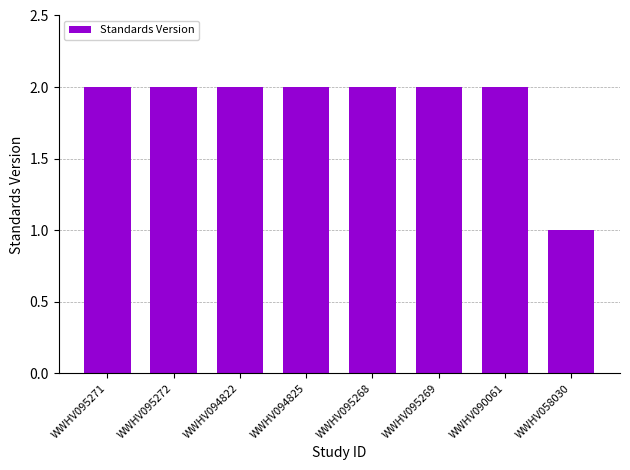

What is the label of the 1st bar from the right?

WWHV058030